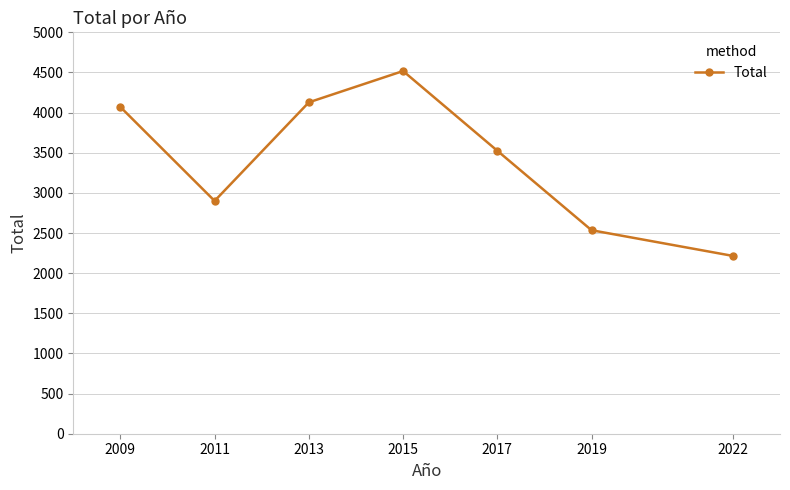

What is the difference between the maximum and second lowest values?

1983